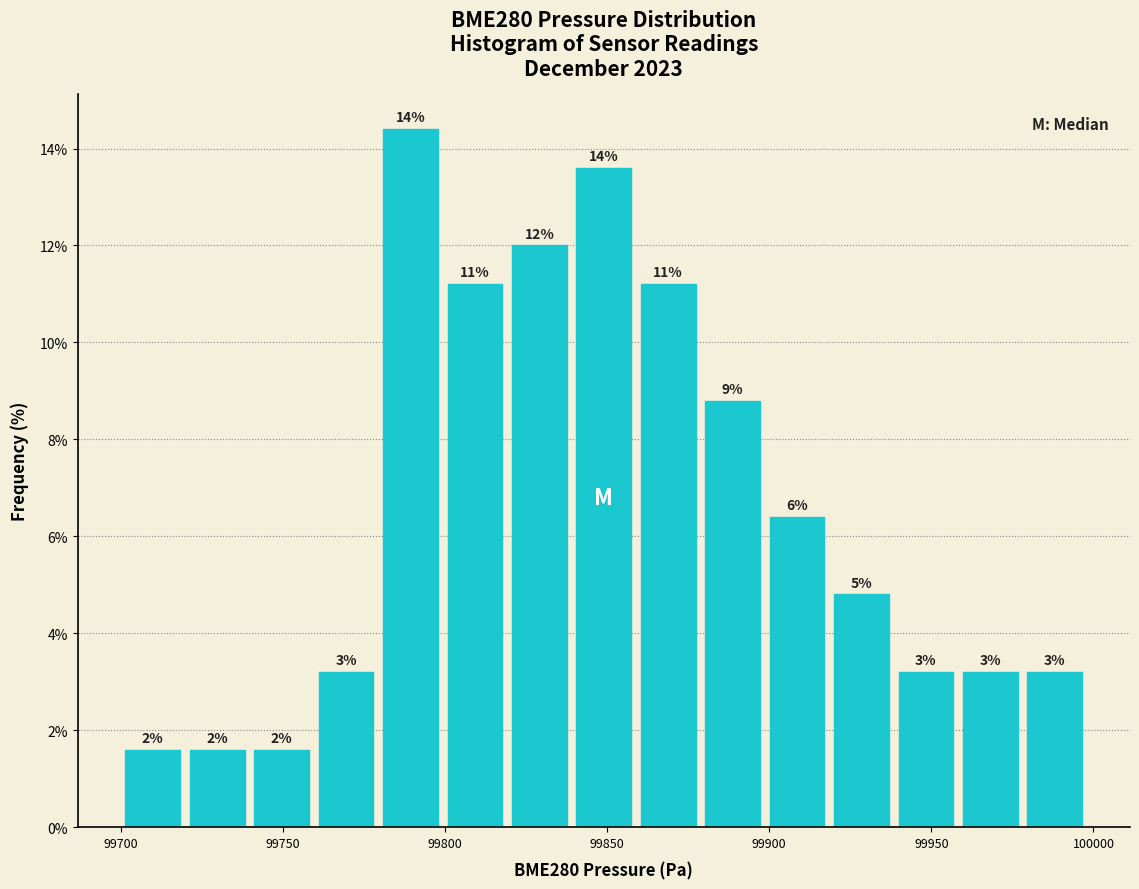

Around what value on the x-axis is the tallest bar? Give the approximate position of its centre, as read against the axis.

99790